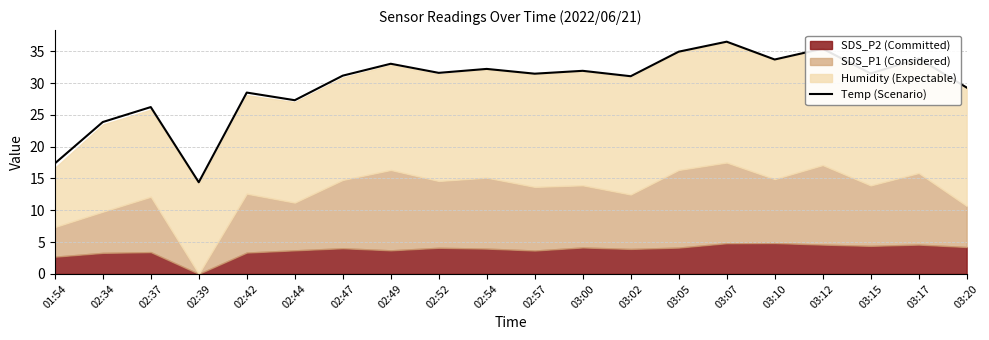

Which has a higher value, 02:42 or 01:54?

02:42